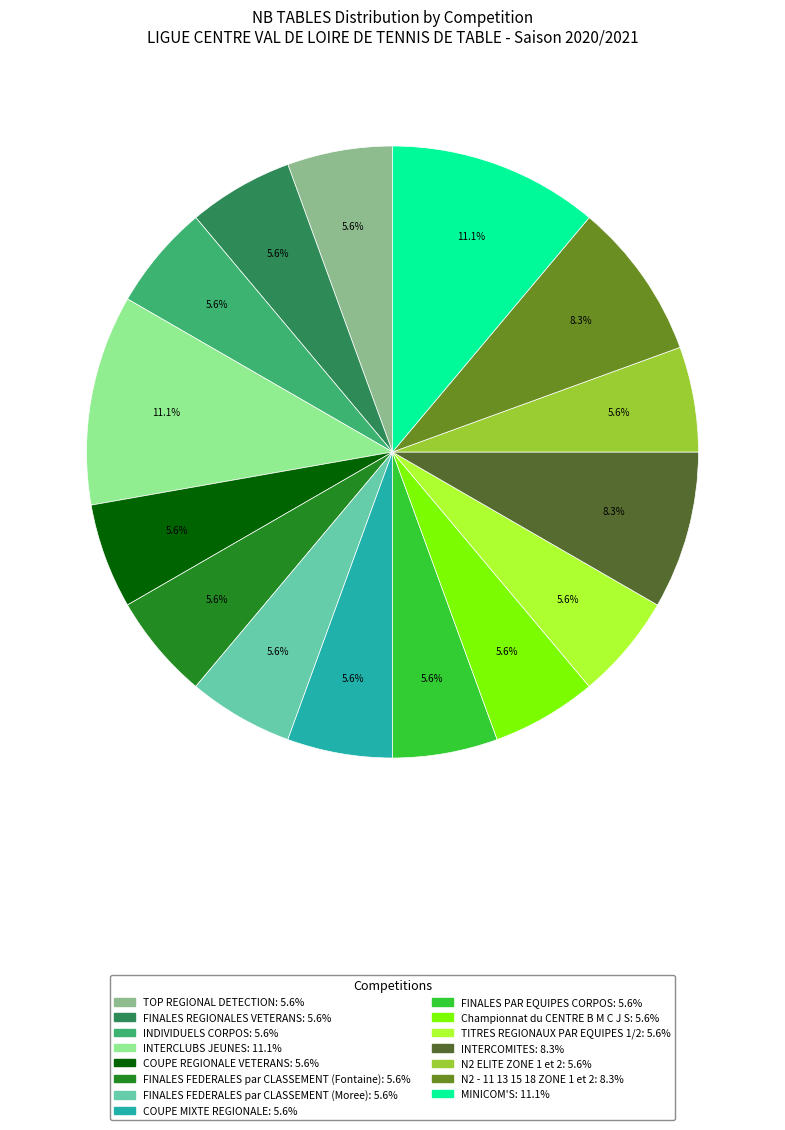

The FINALES FEDERALES par CLASSEMENT (Fontaine) slice represents 1% of the pie. True or false?

False